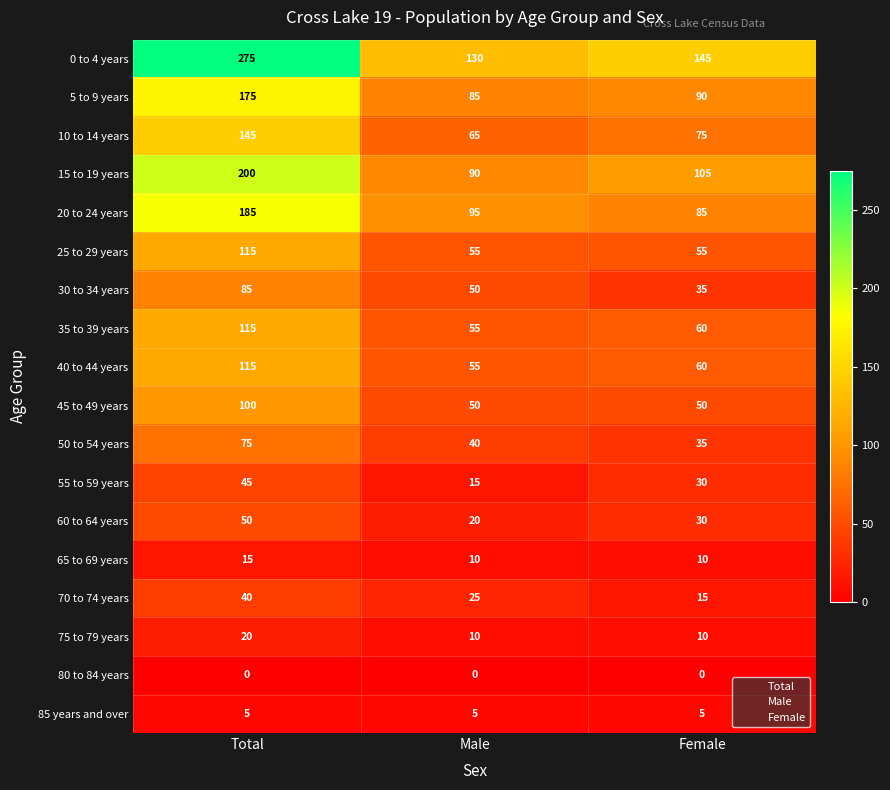

At which category is the sum across all series the highest?

Total